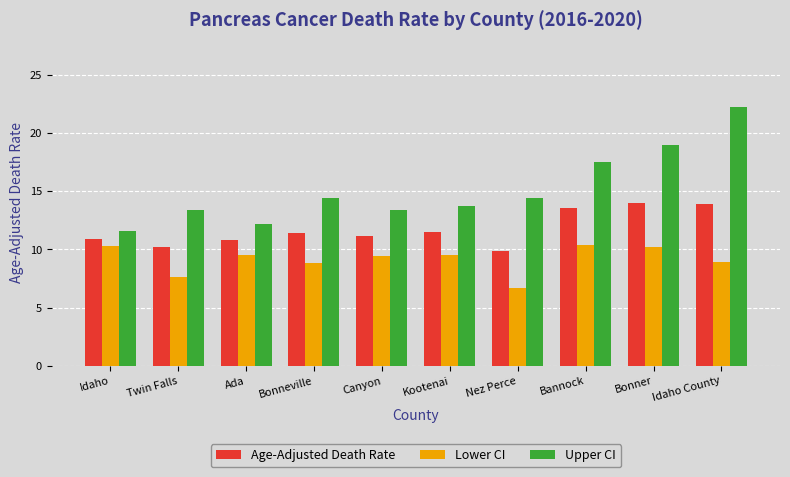

What is the average value of the Lower CI series?

9.1